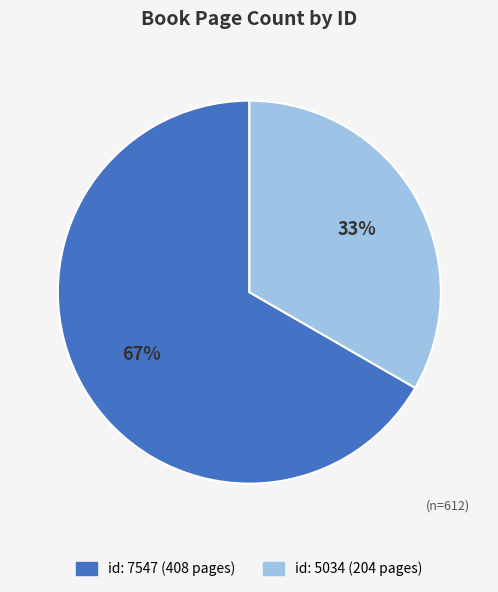

To the nearest percent, what portion does id: 7547 (408 pages) represent?

67%